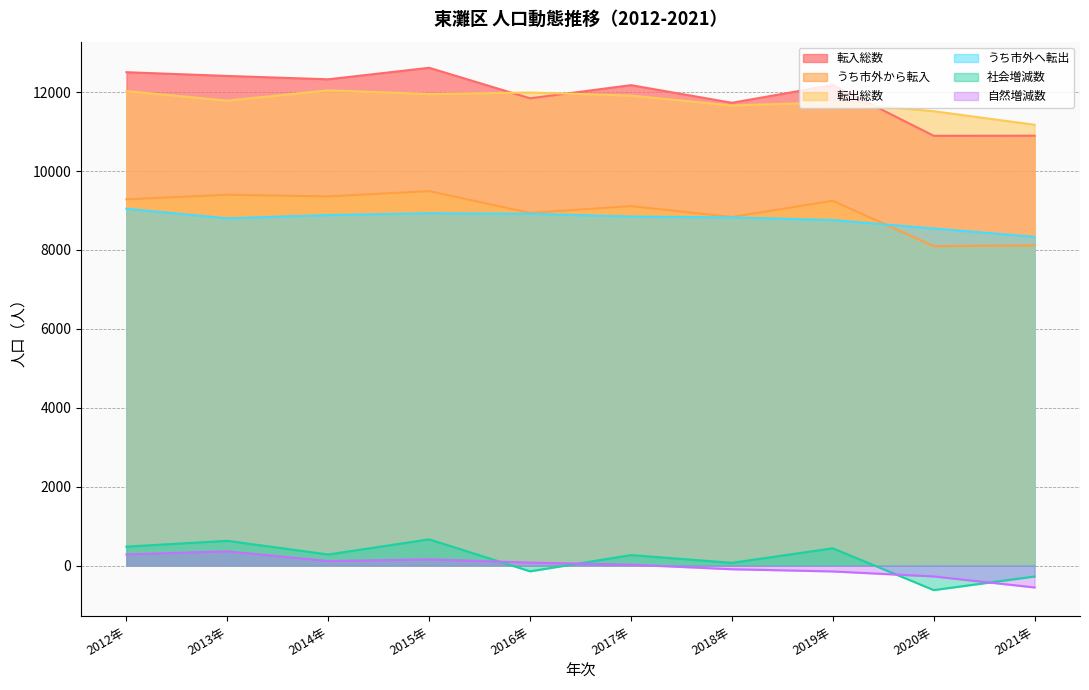

What is the difference between the maximum and minimum values in the 自然増減数 series?

916